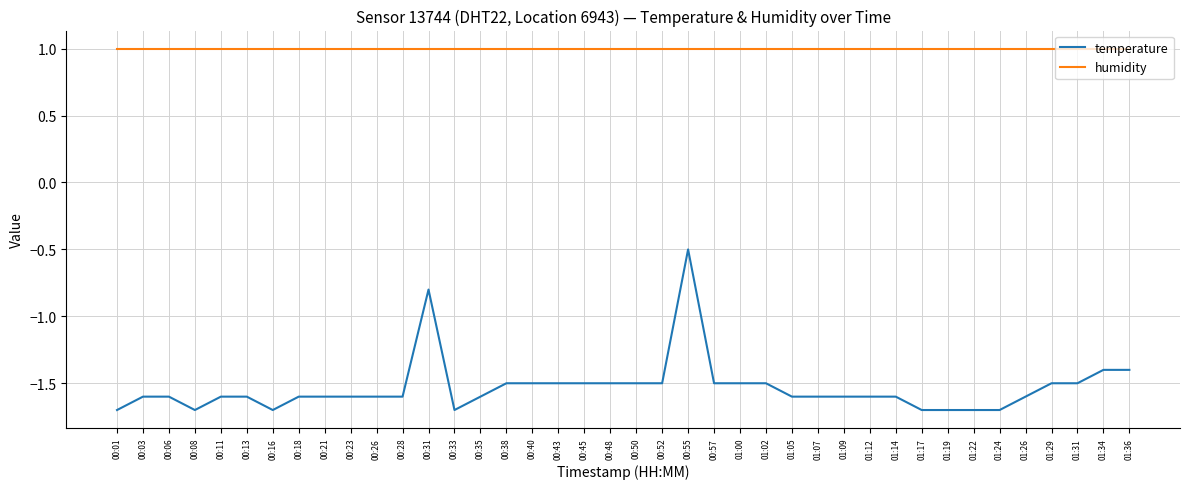

At which category is the sum across all series the highest?

00:55